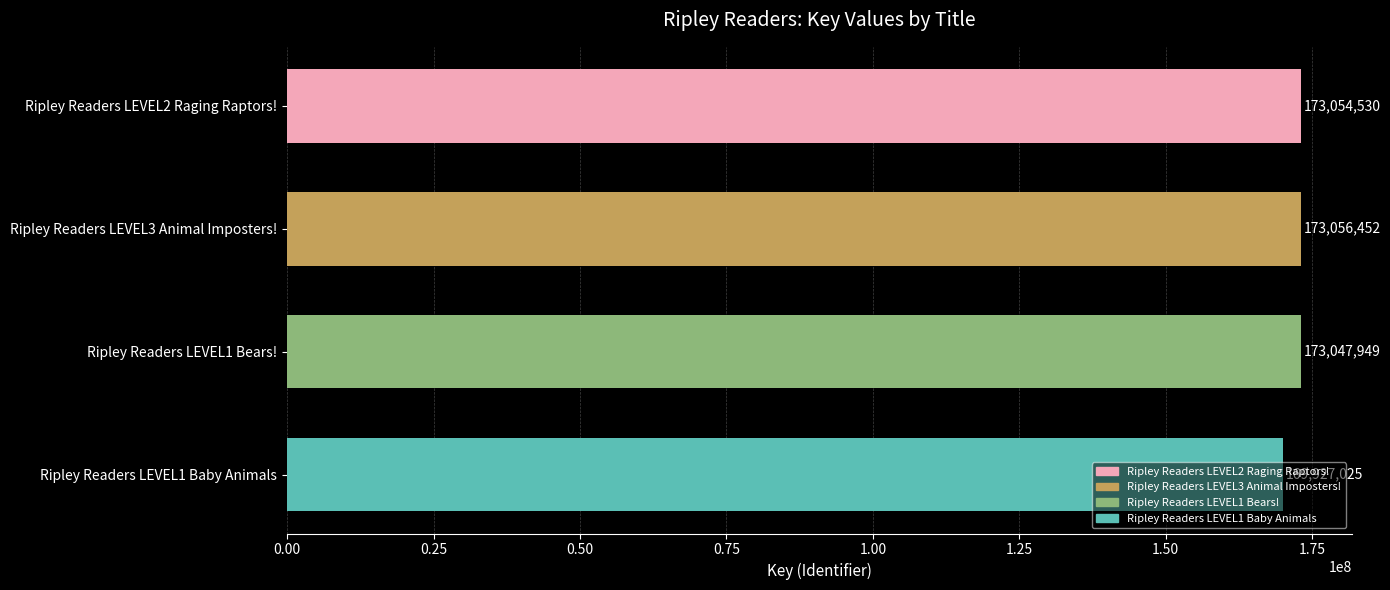

The value at Ripley Readers LEVEL3 Animal Imposters! is 173056452. True or false?

True